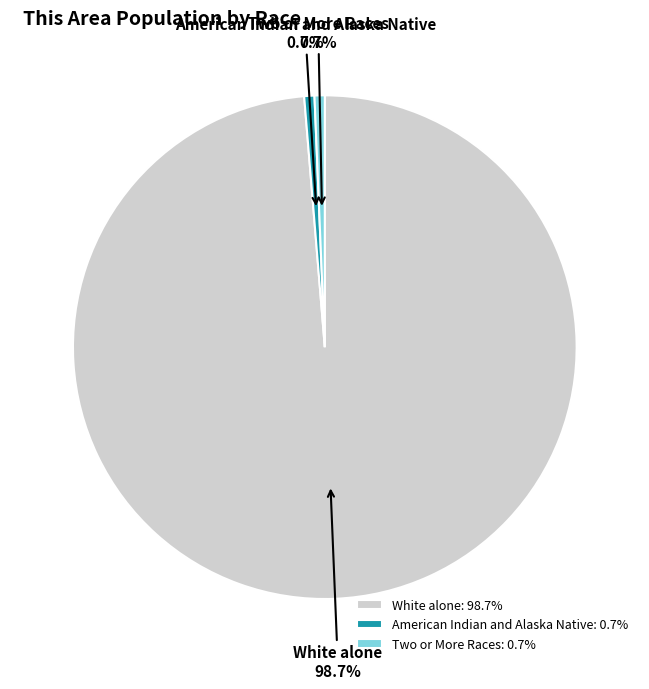

To the nearest percent, what is the difference between the largest and smallest slice percentages?

98%